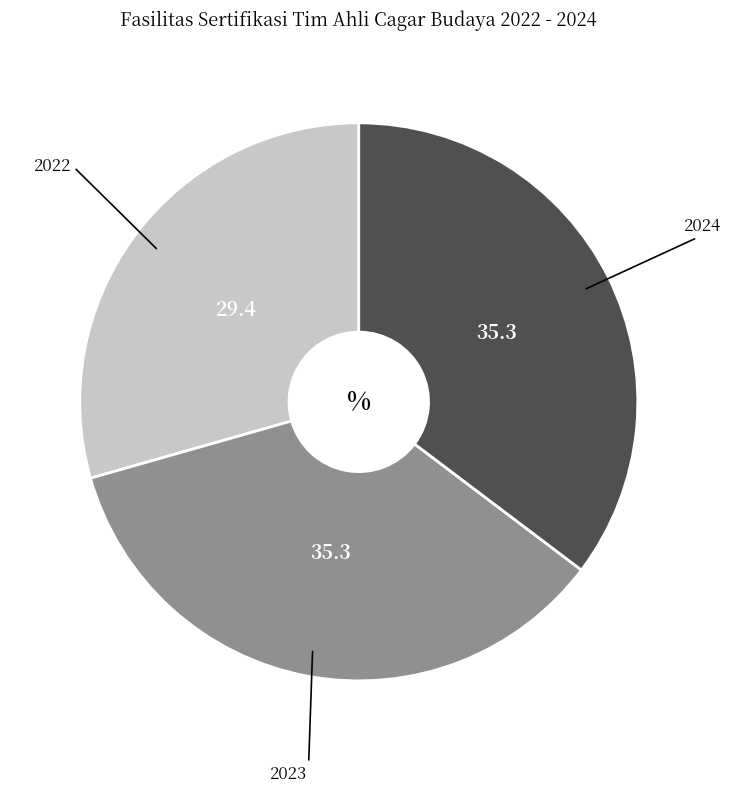

True or false: 2023 accounts for 41% of the total.

False